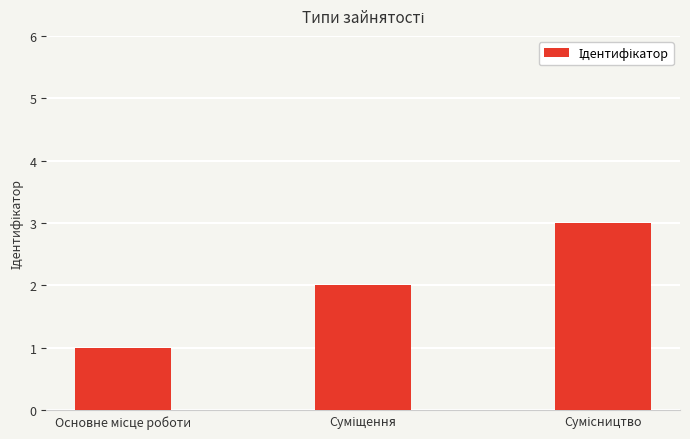

What is the sum of all values?

6